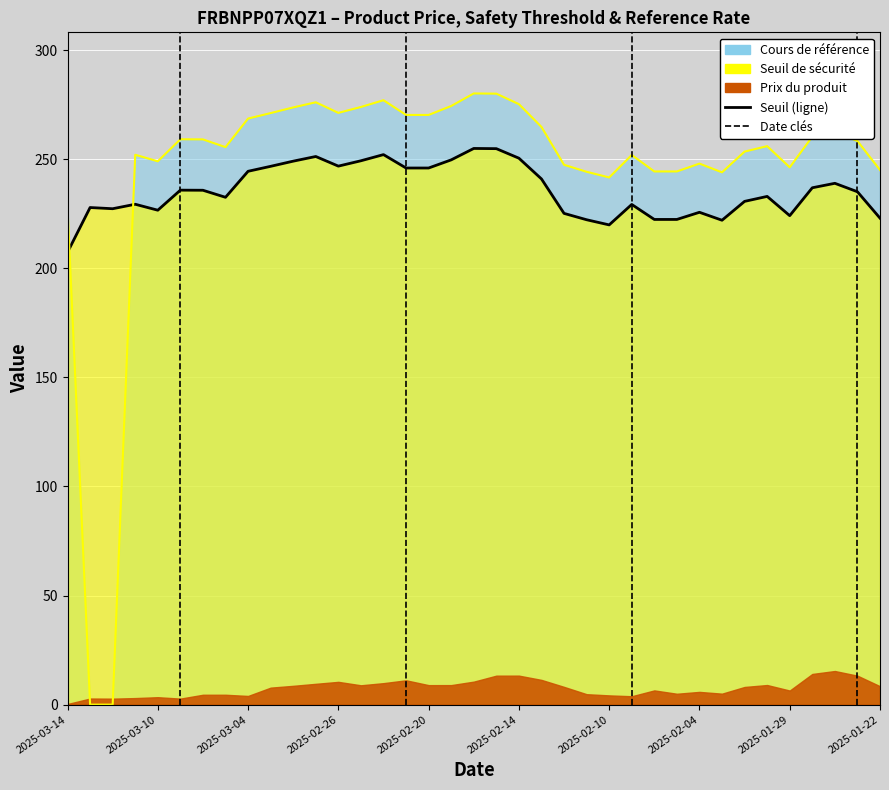

What is the difference between the highest and lowest values at 2025-03-03?

24.4